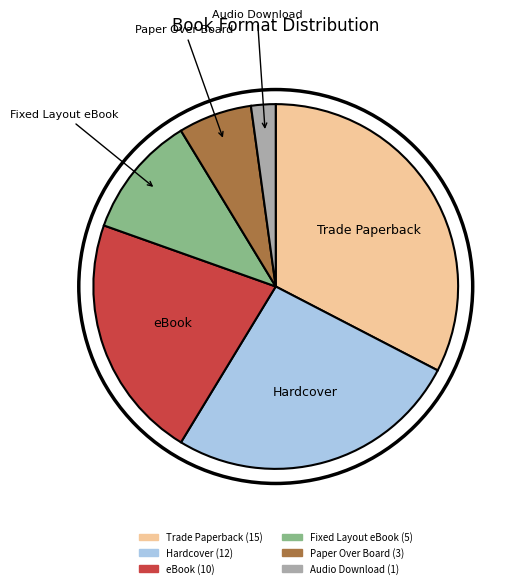

Does any single category account for the majority?

No